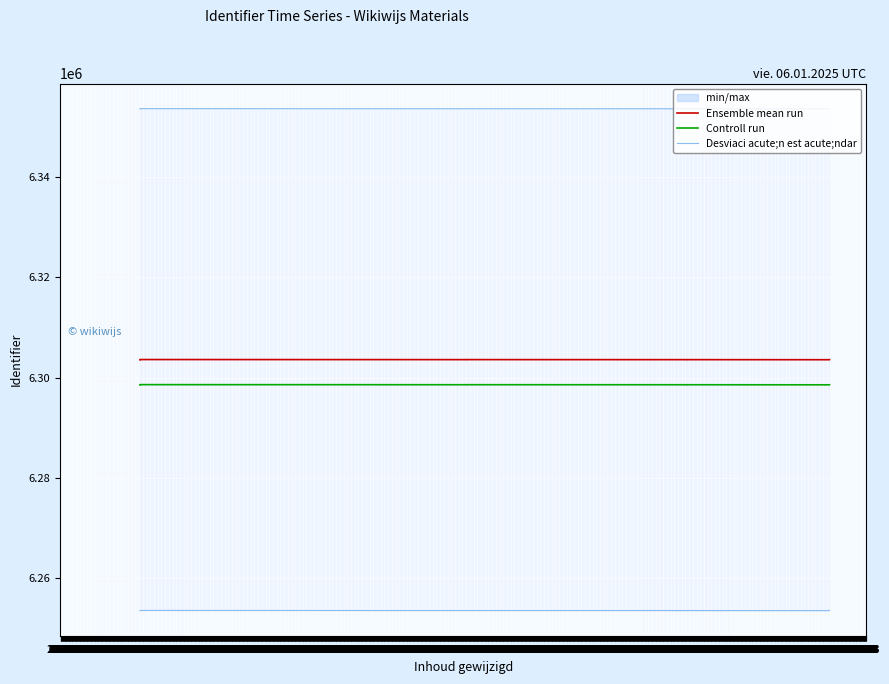

Where does the Ensemble mean run series first go above 6303612?

01.04